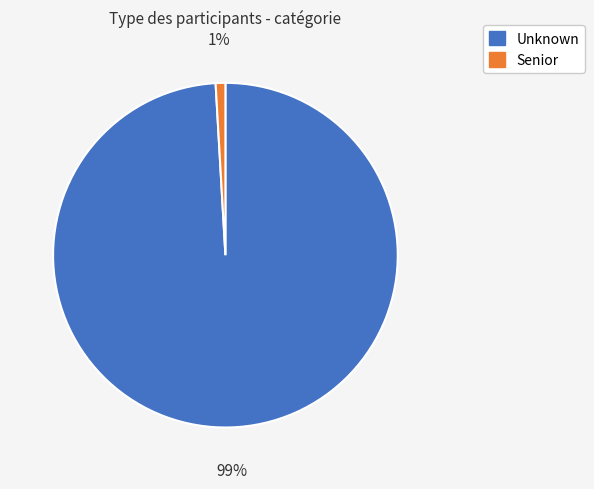

Is there a majority slice in this chart?

Yes